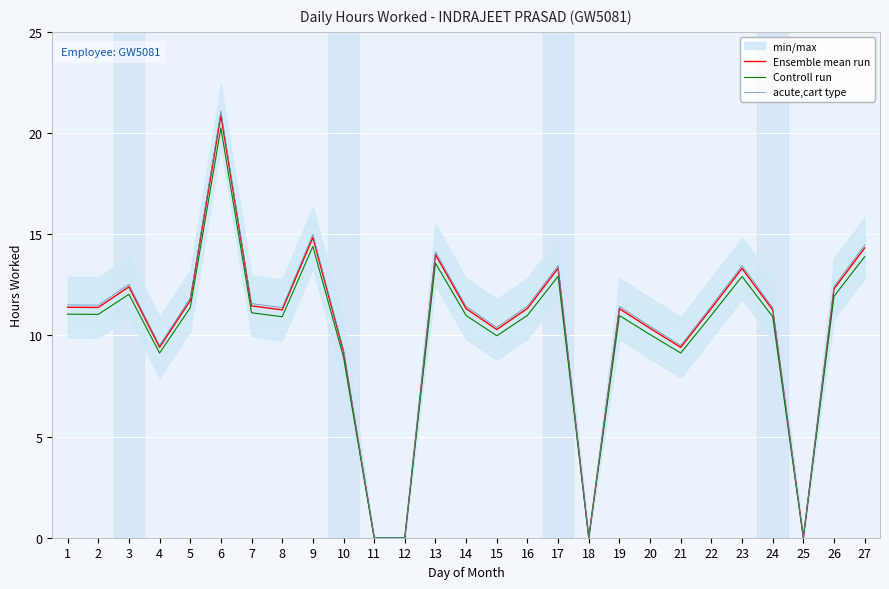

List the series in order of their overall mean, lowest first.

Controll run, Ensemble mean run, acute,cart type